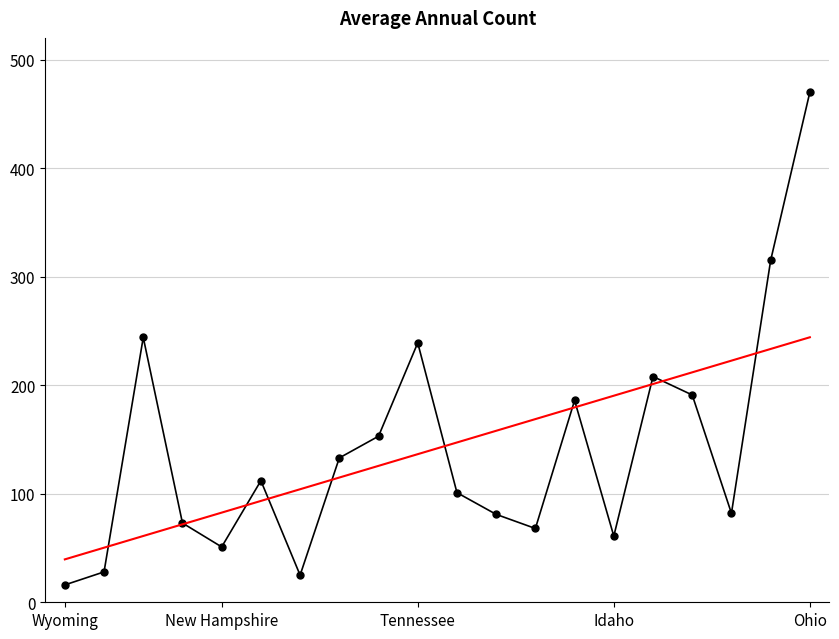

What is the greatest value displayed?

470.0